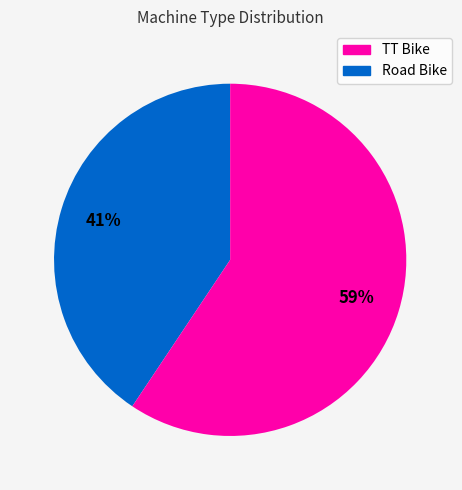

Is there any slice that represents more than half of the pie?

Yes